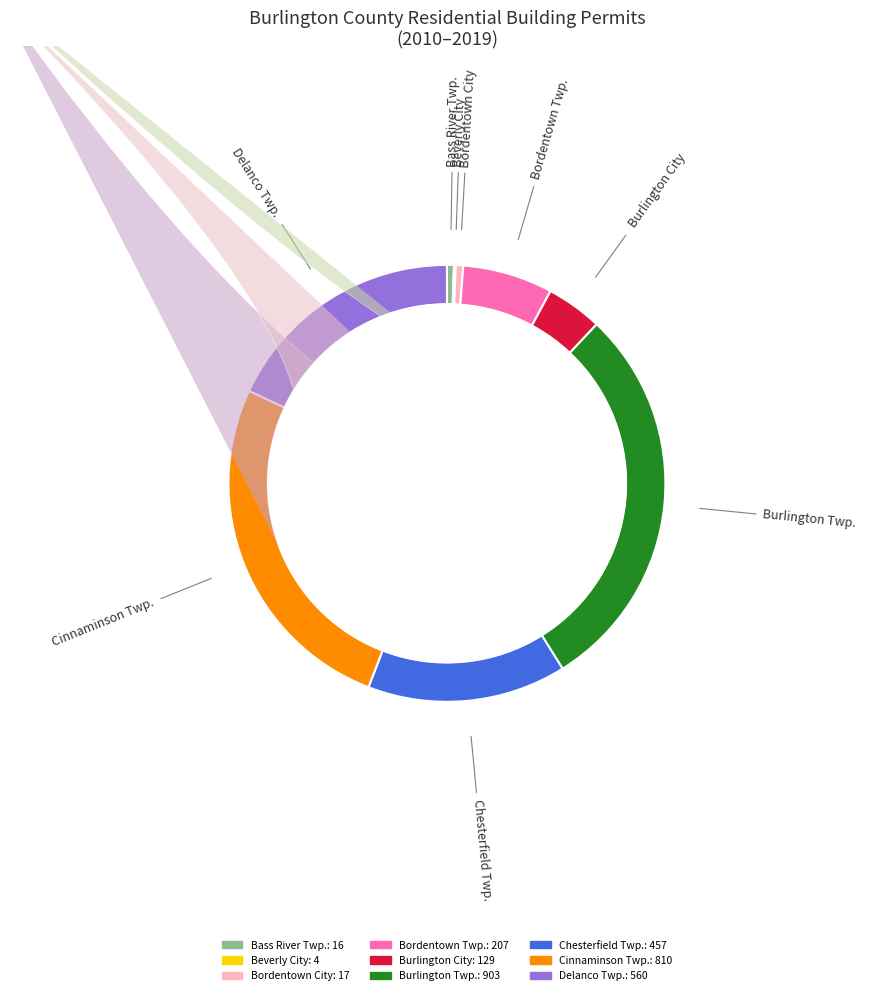

Is there a majority slice in this chart?

No